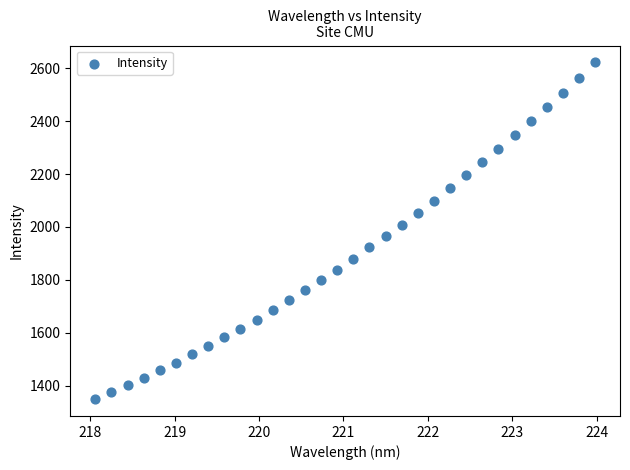

What is the range of Y values (max minus min)?

1273.5